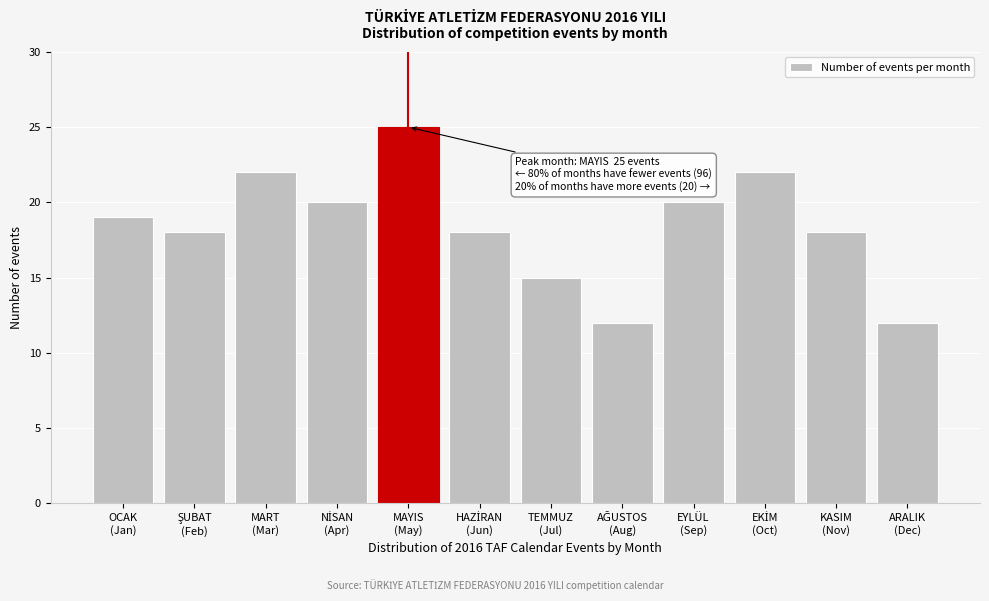

Reading right to left, what are all the values shown in this chart?

12	18	22	20	12	15	18	25	20	22	18	19